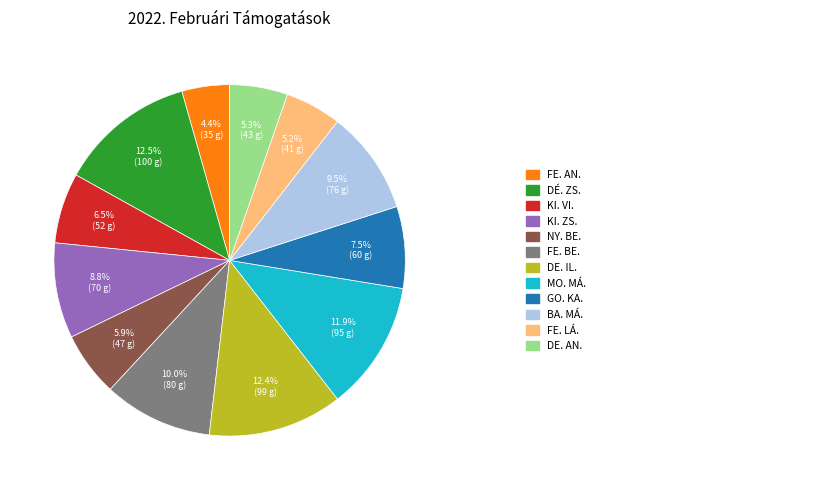

Is there any slice that represents more than half of the pie?

No